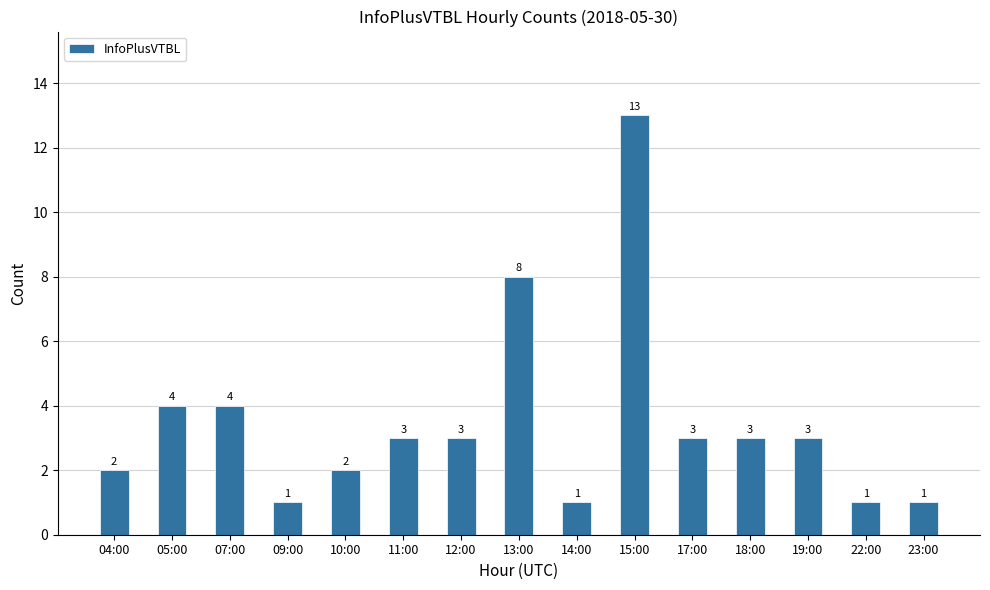

What is the maximum value shown in the chart?

13